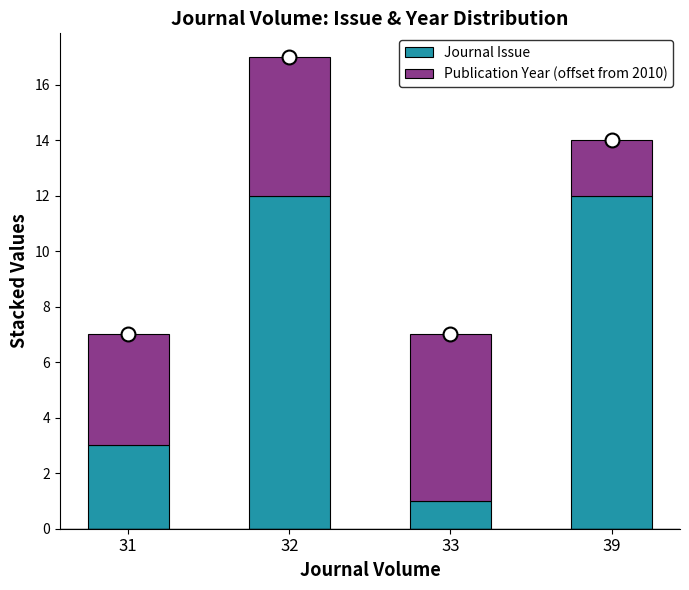

How many Journal Issue values are between 3 and 12?

3